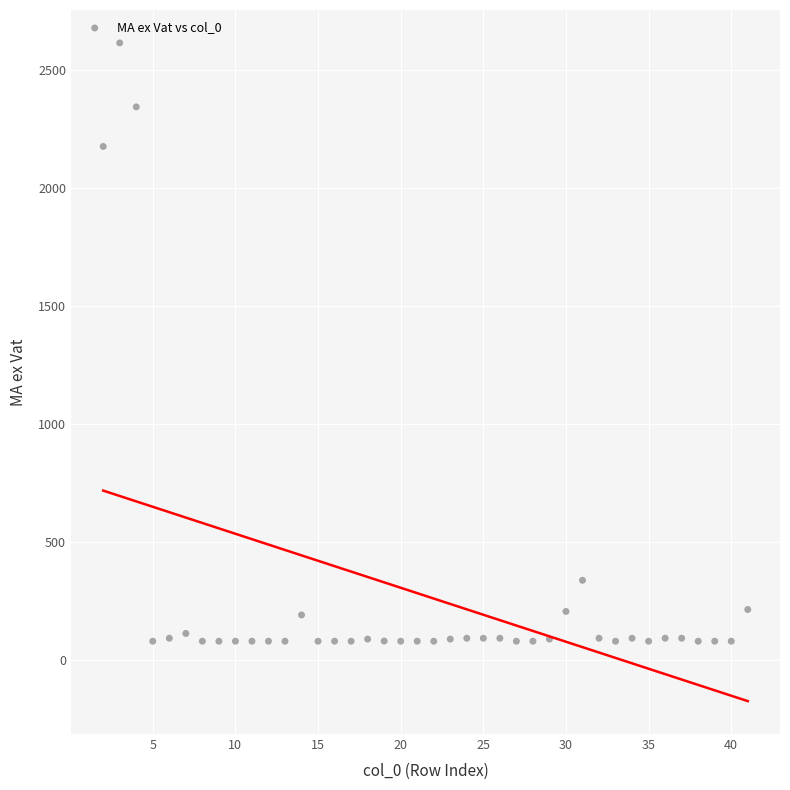

What is the range of X values (max minus min)?

39.0